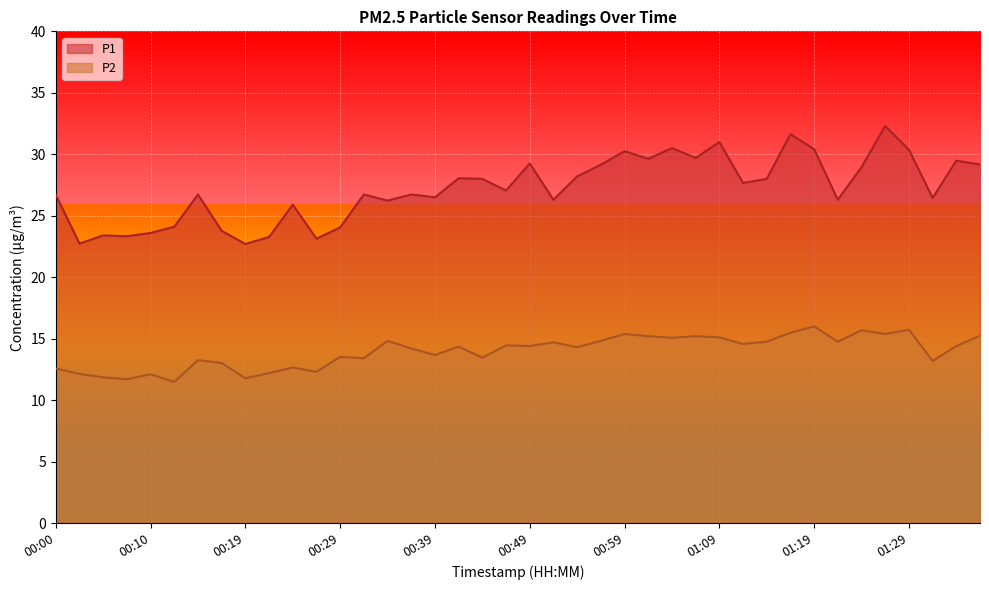

How many data points in P2 are less than 14?

17